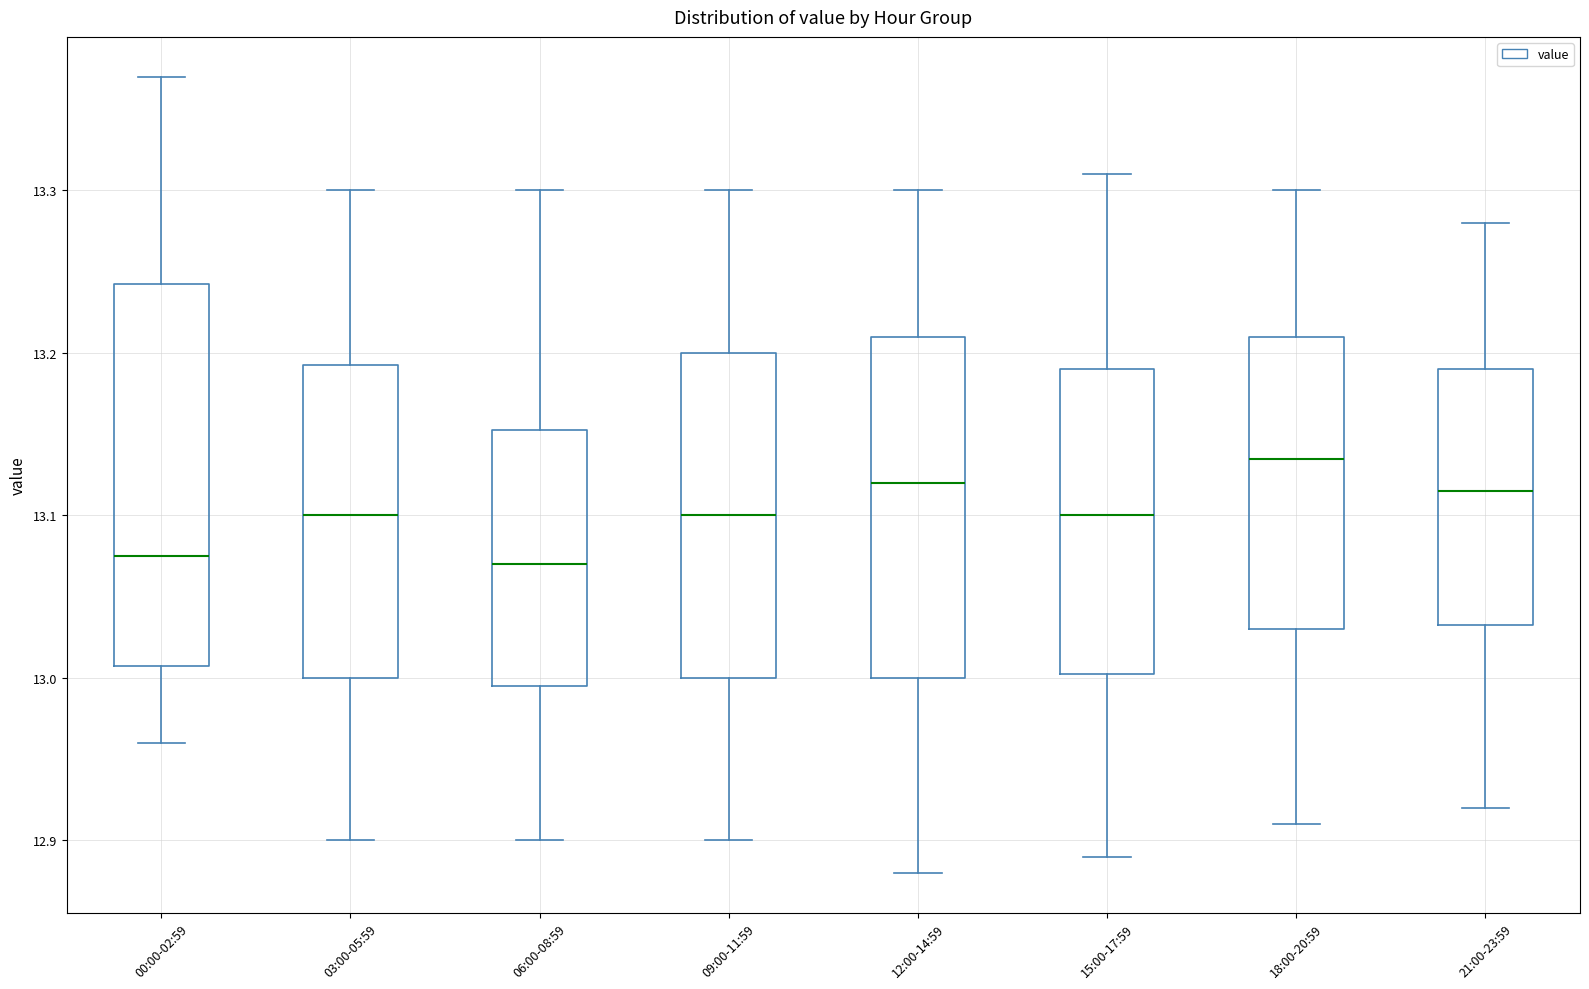

Reading left to right, read every box against the y-axis: the position of its median line, the range the box covers, and the ends of its whiskers. The values are not printed on the chart, so give them approximately, as read against the axis.

00:00-02:59: median 13.08, box 13.01 to 13.24, whiskers 12.96 to 13.37
03:00-05:59: median 13.10, box 13.00 to 13.19, whiskers 12.90 to 13.30
06:00-08:59: median 13.07, box 13.00 to 13.15, whiskers 12.90 to 13.30
09:00-11:59: median 13.10, box 13.00 to 13.20, whiskers 12.90 to 13.30
12:00-14:59: median 13.12, box 13.00 to 13.21, whiskers 12.88 to 13.30
15:00-17:59: median 13.10, box 13.00 to 13.19, whiskers 12.89 to 13.31
18:00-20:59: median 13.14, box 13.03 to 13.21, whiskers 12.91 to 13.30
21:00-23:59: median 13.12, box 13.03 to 13.19, whiskers 12.92 to 13.28